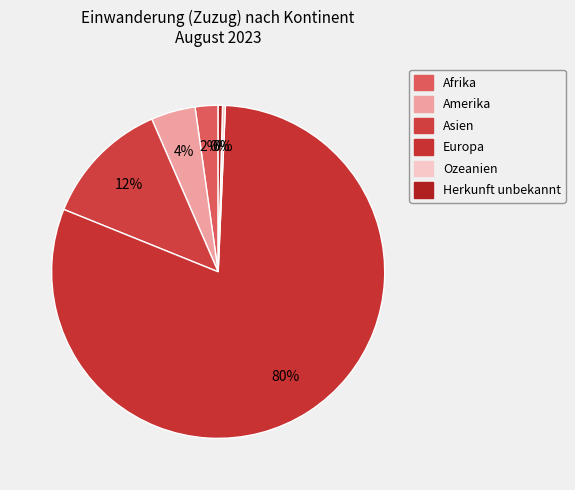

How many slices are in this pie chart?

6